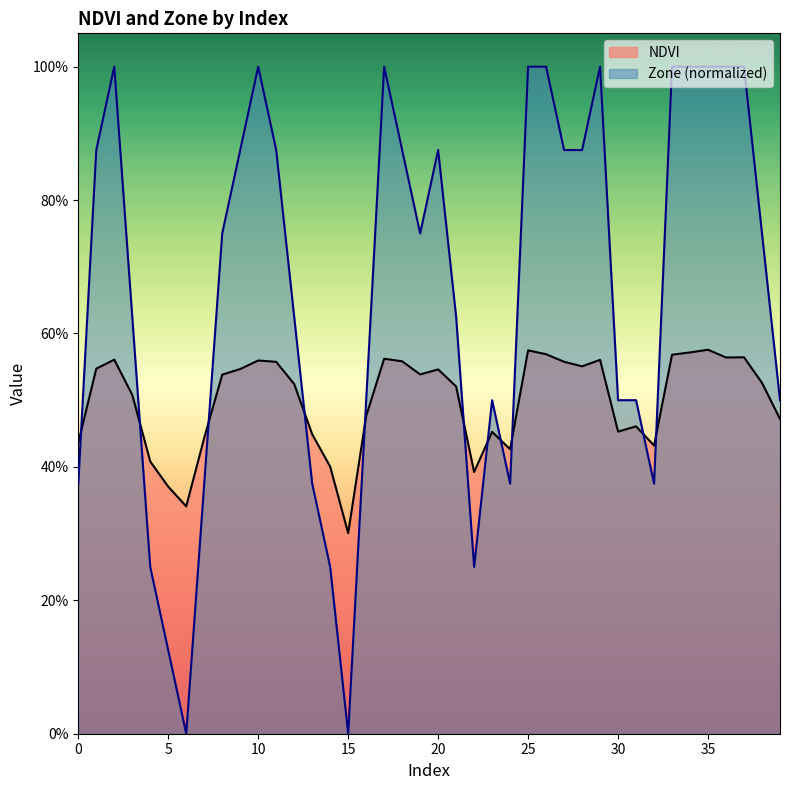

Reading right to left, transcribe all the data shown in this chart.

NDVI: 39=0.5	38=0.5	37=0.6	36=0.6	35=0.6	34=0.6	33=0.6	32=0.4	31=0.5	30=0.5	29=0.6	28=0.6	27=0.6	26=0.6	25=0.6	24=0.4	23=0.5	22=0.4	21=0.5	20=0.5	19=0.5	18=0.6	17=0.6	16=0.5	15=0.3	14=0.4	13=0.4	12=0.5	11=0.6	10=0.6	9=0.5	8=0.5	7=0.4	6=0.3	5=0.4	4=0.4	3=0.5	2=0.6	1=0.5	0=0.4
Zone: 39=0.5	38=0.8	37=1.0	36=1.0	35=1.0	34=1.0	33=1.0	32=0.4	31=0.5	30=0.5	29=1.0	28=0.9	27=0.9	26=1.0	25=1.0	24=0.4	23=0.5	22=0.2	21=0.6	20=0.9	19=0.8	18=0.9	17=1.0	16=0.5	15=0.0	14=0.2	13=0.4	12=0.6	11=0.9	10=1.0	9=0.9	8=0.8	7=0.4	6=0.0	5=0.1	4=0.2	3=0.6	2=1.0	1=0.9	0=0.4